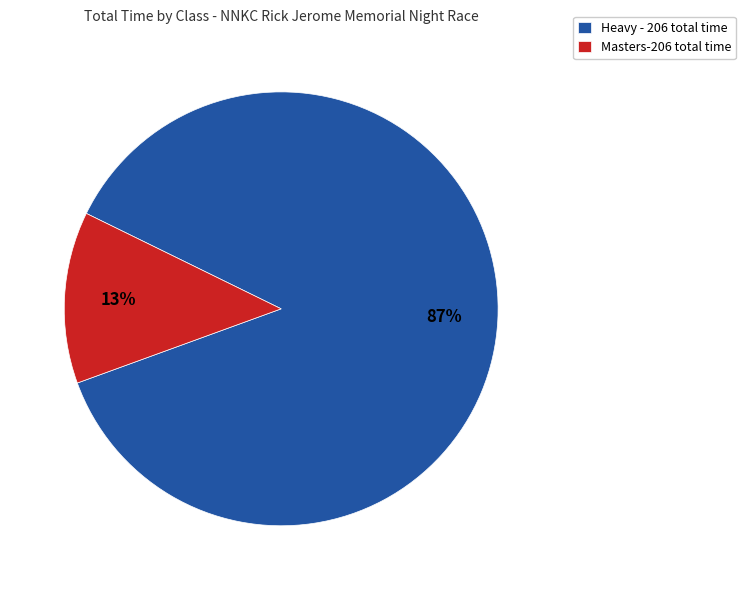

To the nearest percent, what portion does Heavy - 206 total time represent?

87%